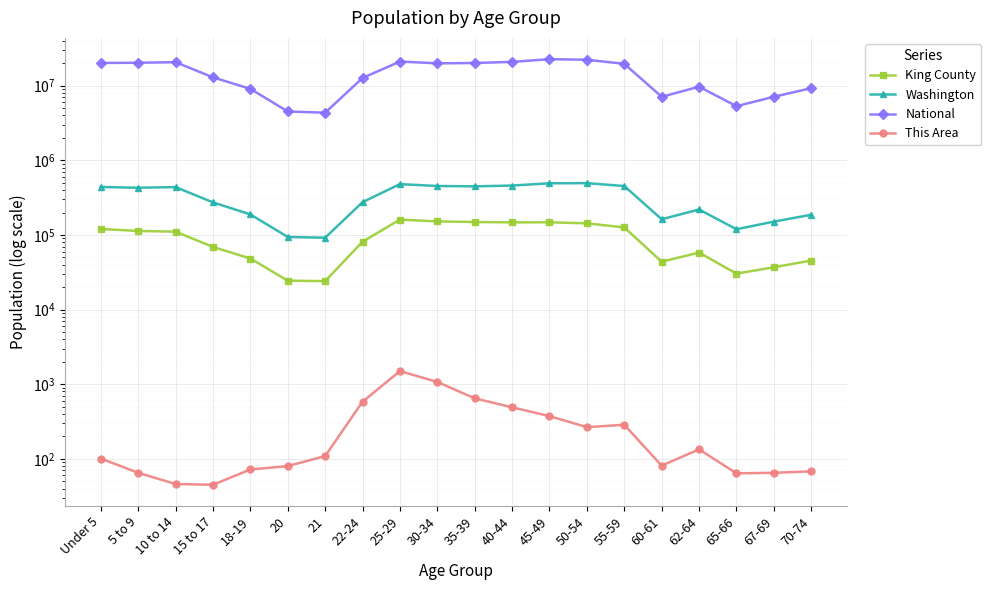

What value does the Washington series have at 22-24, to the nearest 100?

275500